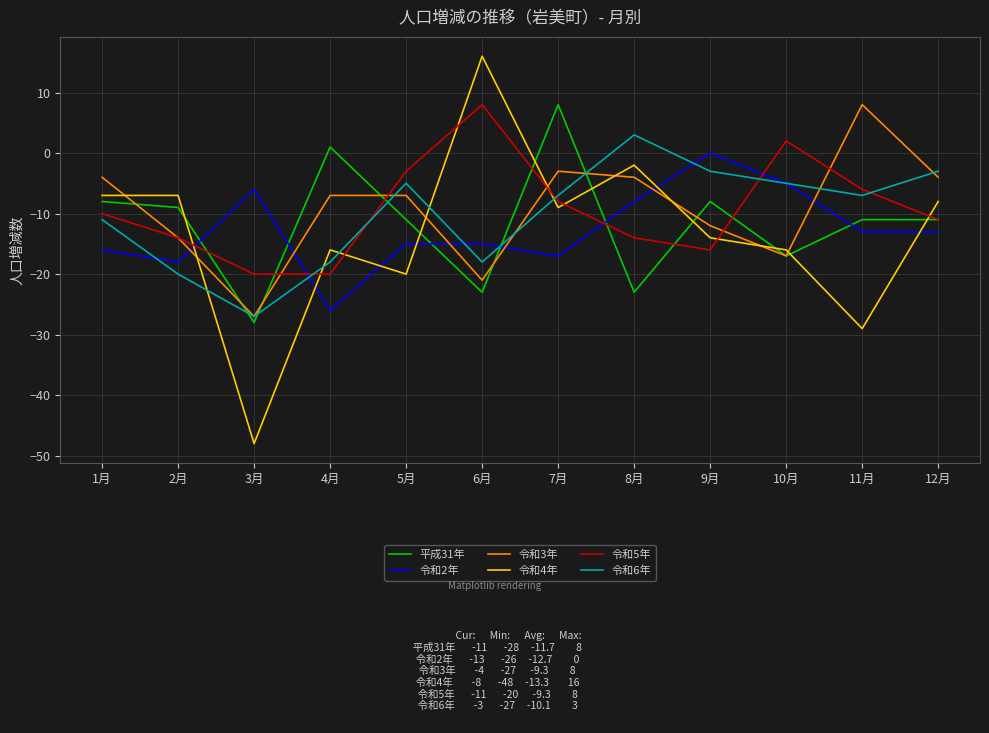

Does the chart display data point markers on the line(s)?

No